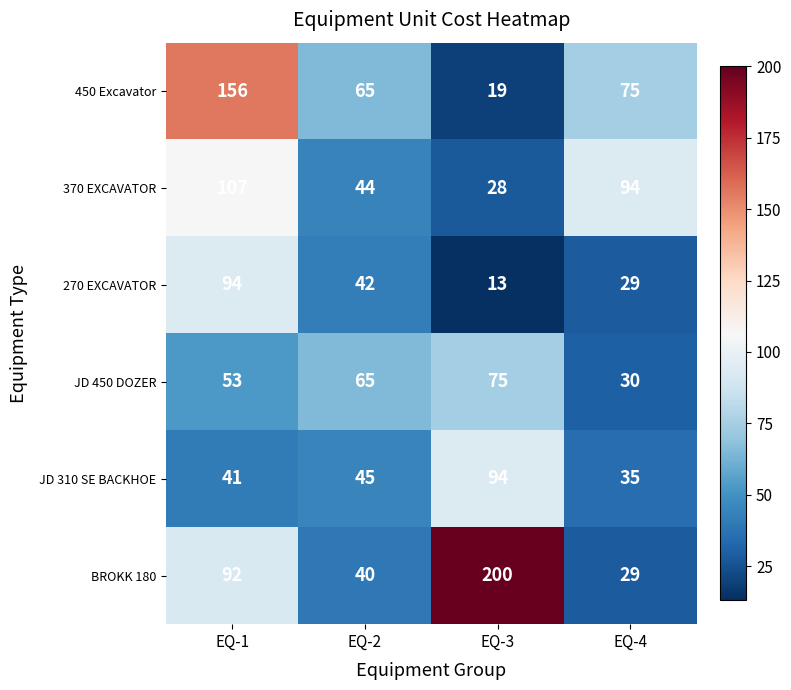

Reading right to left, list all the values displayed in this chart.

450 Excavator: 75	19	65	156
370 EXCAVATOR: 94	28	44	107
270 EXCAVATOR: 29	13	42	94
JD 450 DOZER: 30	75	65	53
JD 310 SE BACKHOE: 35	94	45	41
BROKK 180: 29	200	40	92